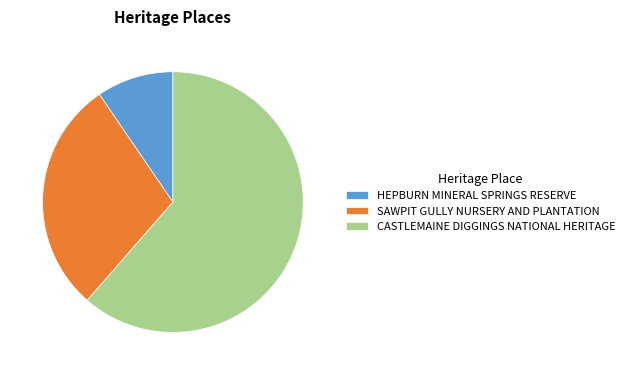

Which category has the biggest portion of the pie?

CASTLEMAINE DIGGINGS NATIONAL HERITAGE